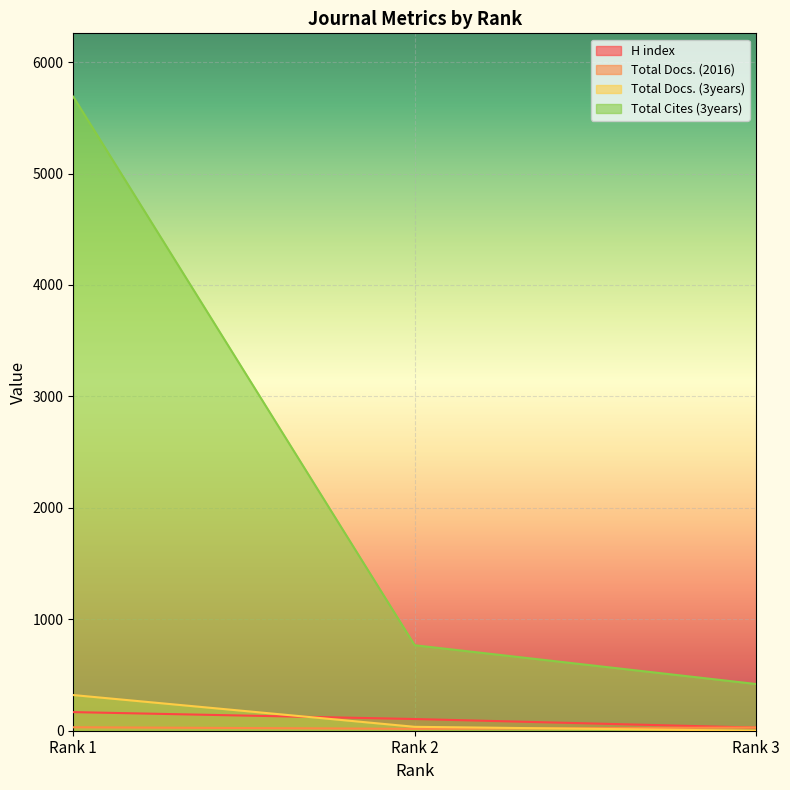

What is the sum of all Total Docs. (2016) values?

77